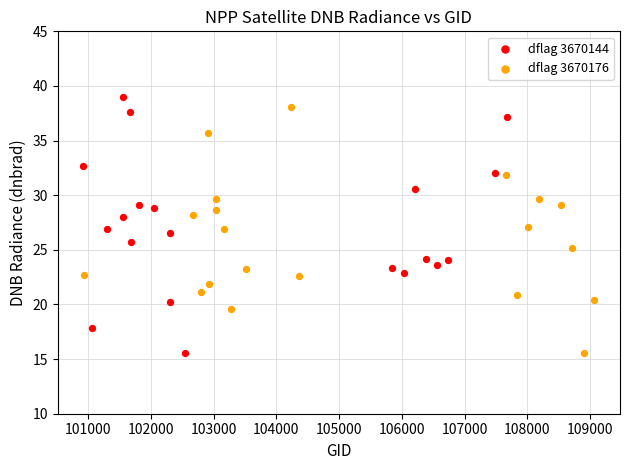

What are all the series names shown in the legend?

dflag 3670144, dflag 3670176